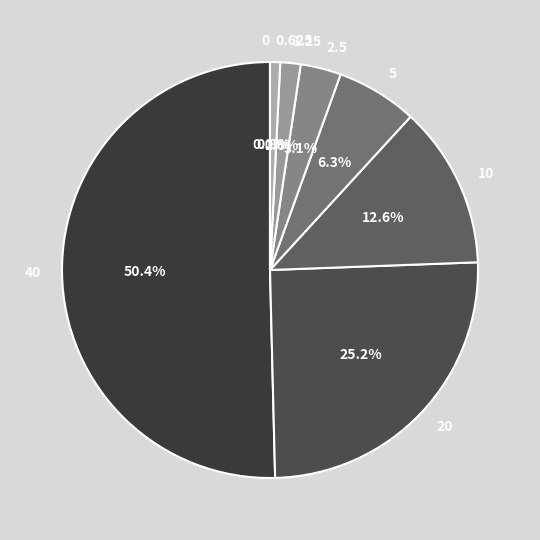

What portion of the pie excludes 0.625?

99.2%